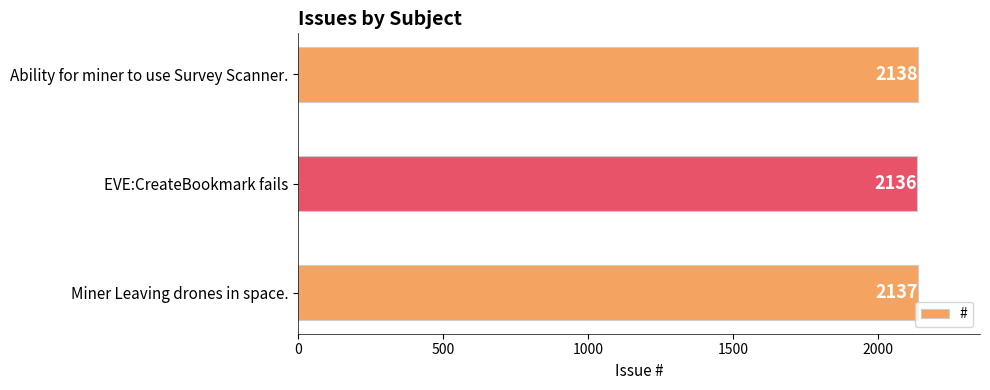

What is the label of the 1st bar from the top?

Ability for miner to use Survey Scanner.